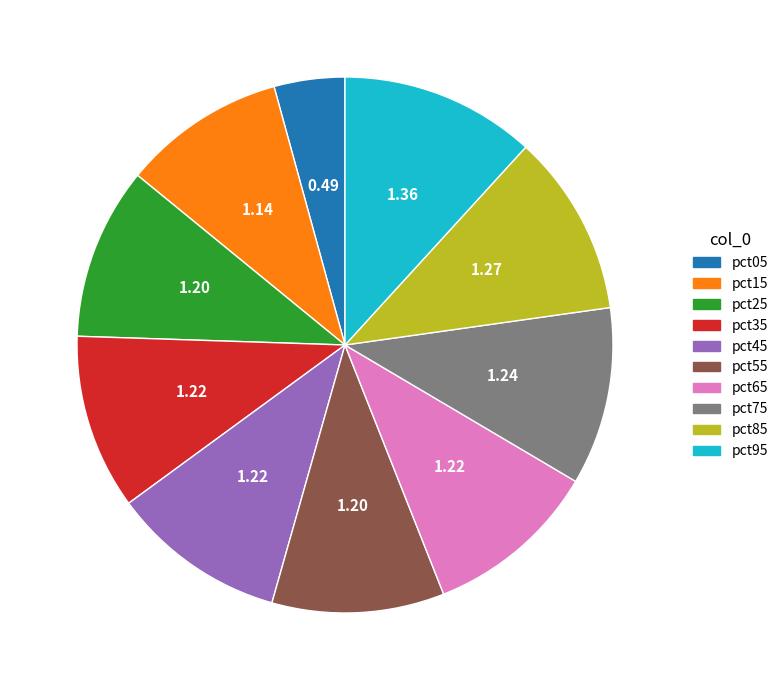

Count the number of slices in the pie.

10